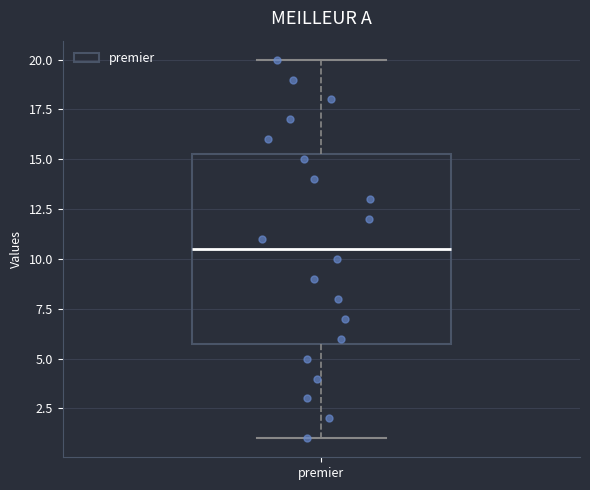

Transcribe this box plot: give where the median line is, the range the box spans, and where the two whiskers end, as read against the y-axis. The values are not printed on the chart, so give them approximately, as read against the axis.

median 10.5, box 6.0 to 15.5, whiskers 1.0 to 20.0